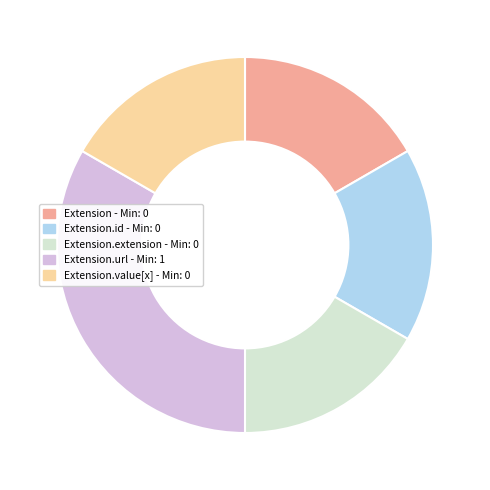

Is there any slice that represents more than half of the pie?

No